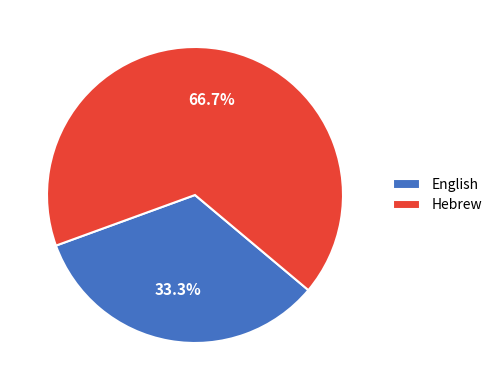

Which has a higher value, Hebrew or English?

Hebrew